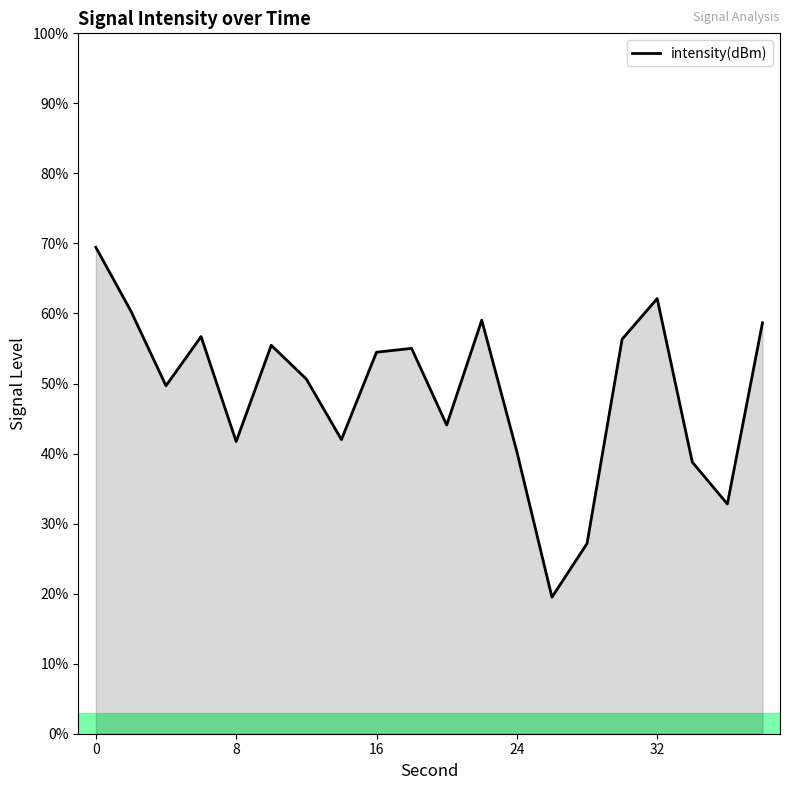

What is the difference between the maximum and minimum values?

50.0